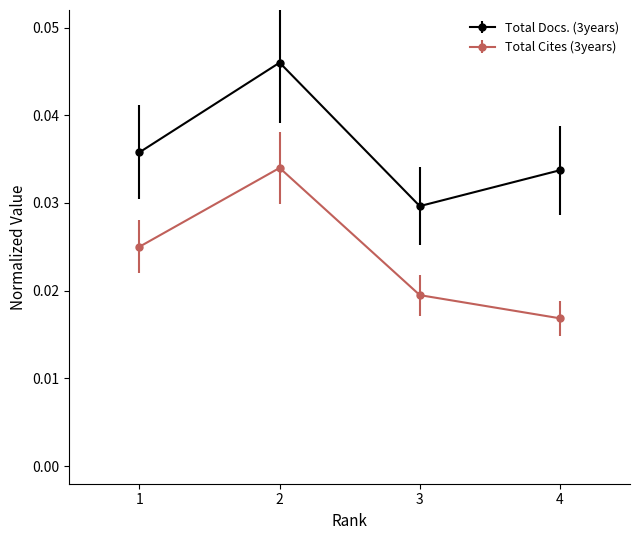

Where is the first local maximum for Total Cites (3years)?

2